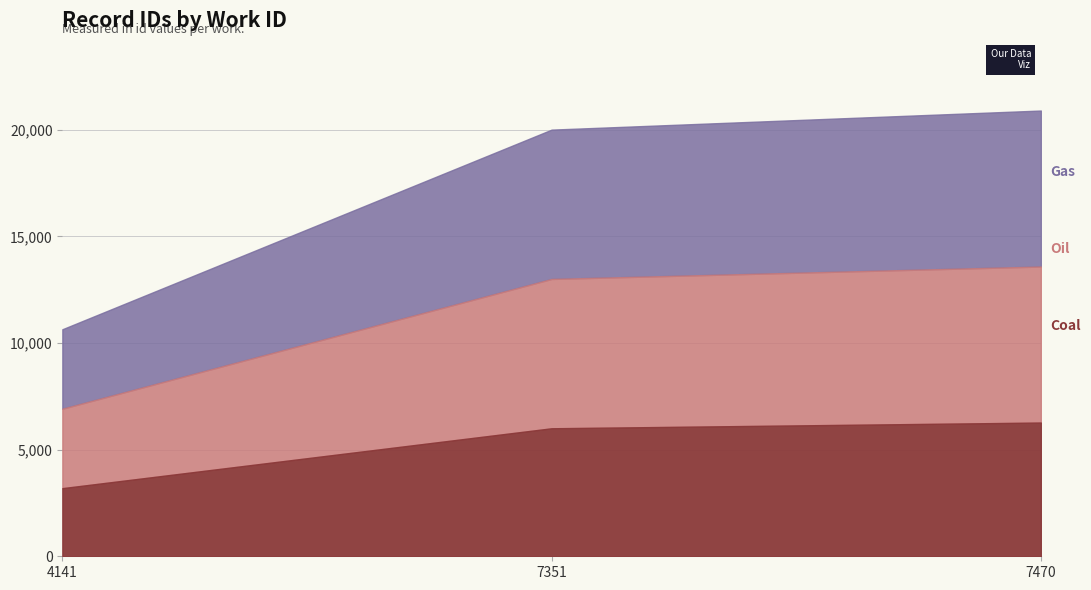

Reading right to left, extract all data points from this chart.

20899	20004	10644